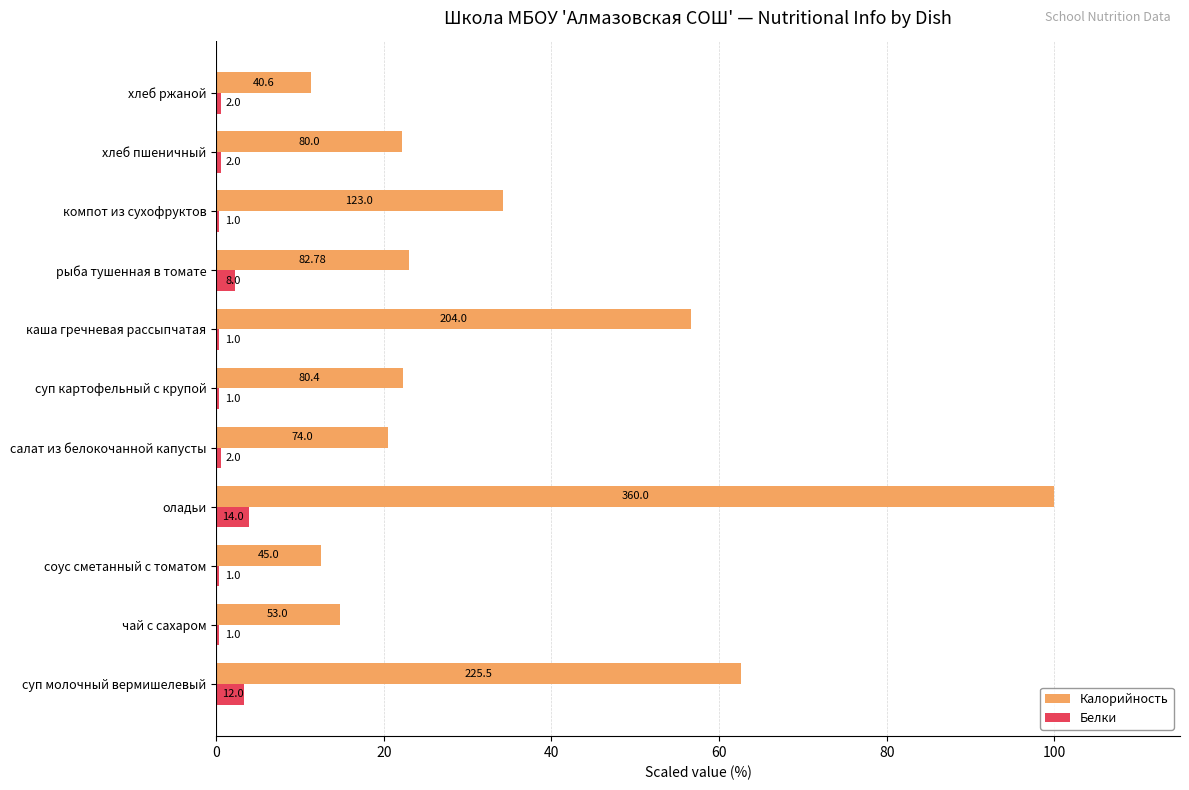

How many values in the Калорийность series are below 22?

4